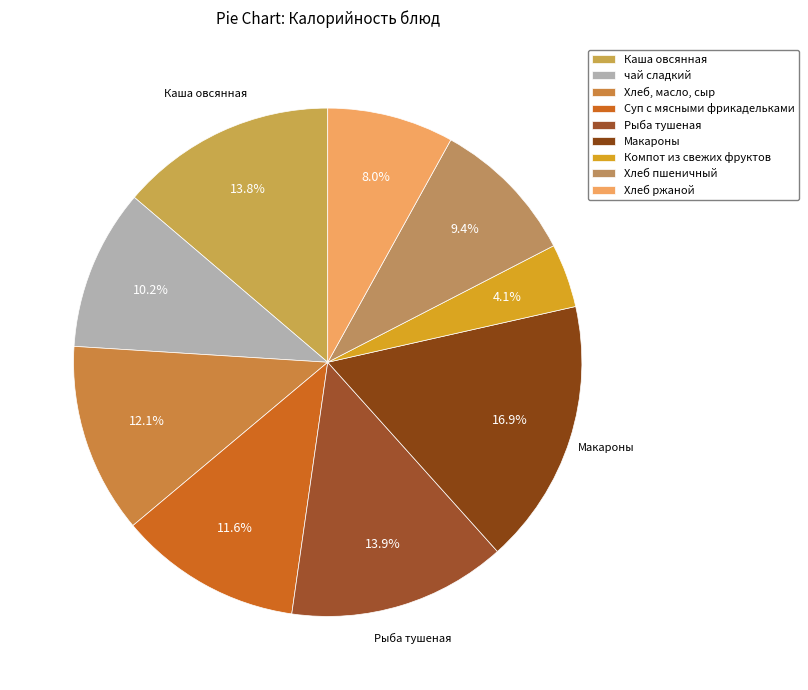

To the nearest percent, what is the difference between the largest and smallest slice percentages?

13%